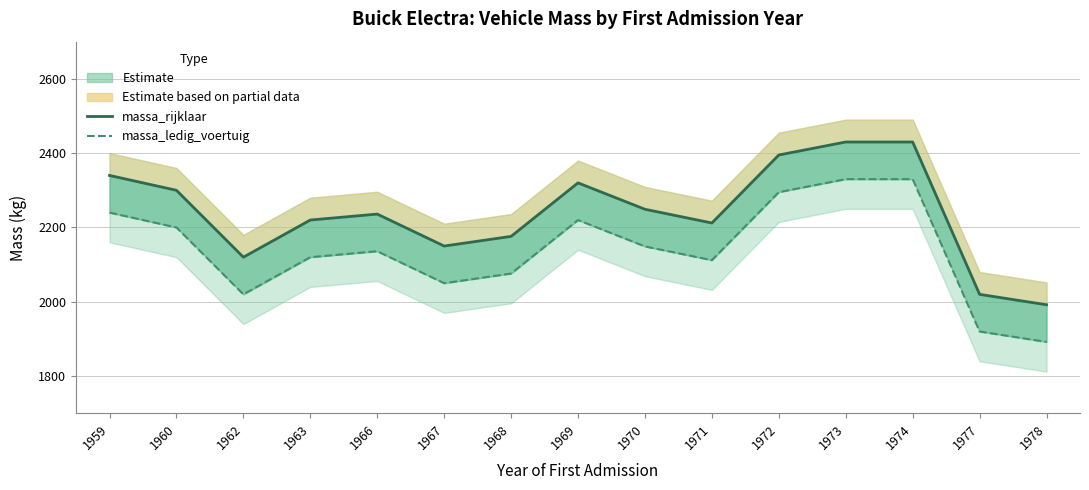

Which series has the largest total across all categories?

massa_rijklaar